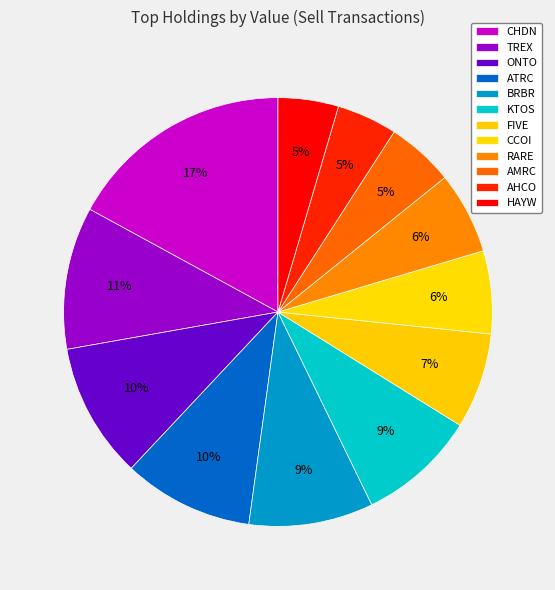

What is the total percentage of AMRC and BRBR?

14.5%